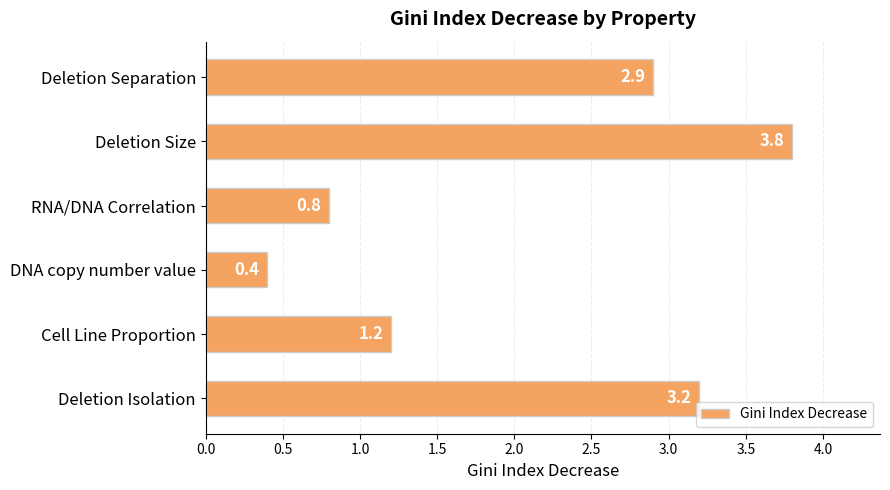

Which category has the lowest value across all series?

DNA copy number value